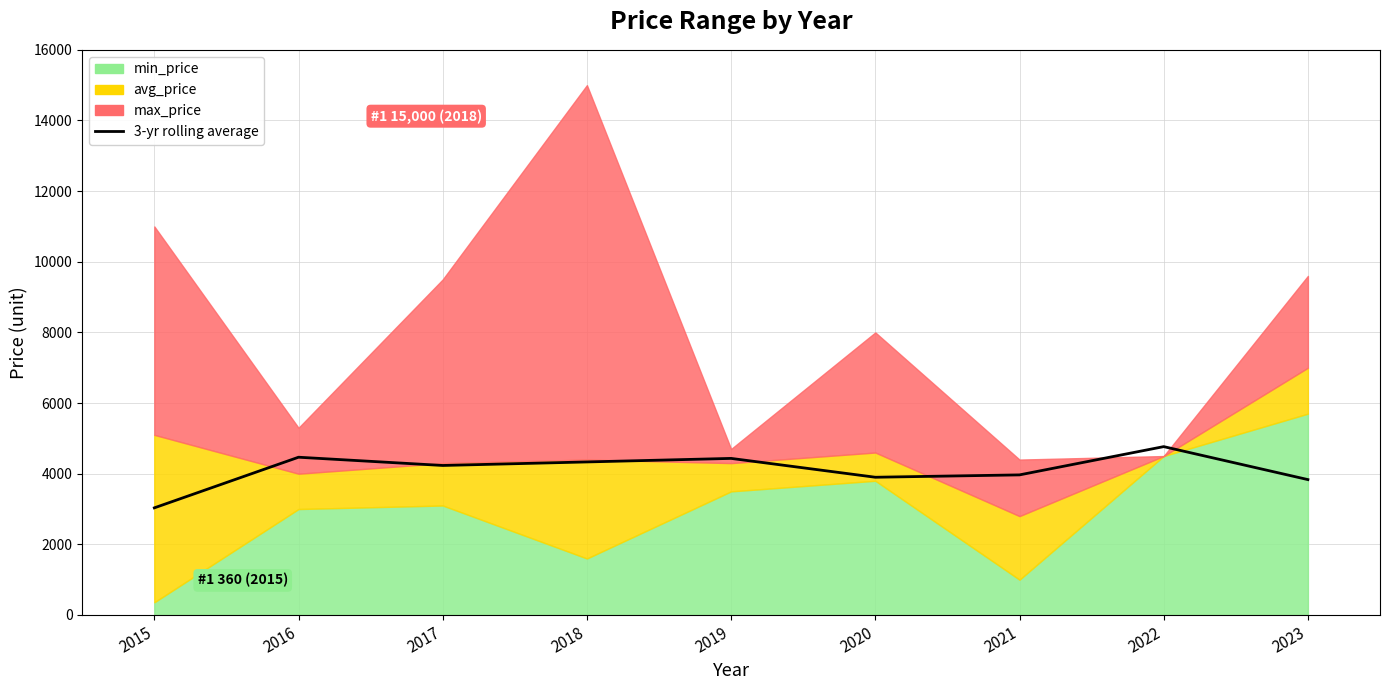

Reading right to left, list all the values displayed in this chart.

2023=3833.3	2022=4766.7	2021=3966.7	2020=3900.0	2019=4433.3	2018=4333.3	2017=4233.3	2016=4466.7	2015=3033.3